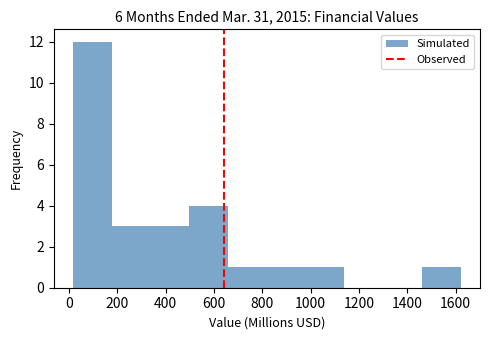

Reading left to right, transcribe this chart: for each bar, give the range it covers on the x-axis and its height. Neither the bar edges nor the heights are printed on the chart, so give them approximately, as read against the axes.

20 to 180: 12
180 to 340: 3
340 to 500: 3
500 to 660: 4
660 to 820: 1
820 to 980: 1
980 to 1140: 1
1140 to 1300: 0
1300 to 1460: 0
1460 to 1620: 1